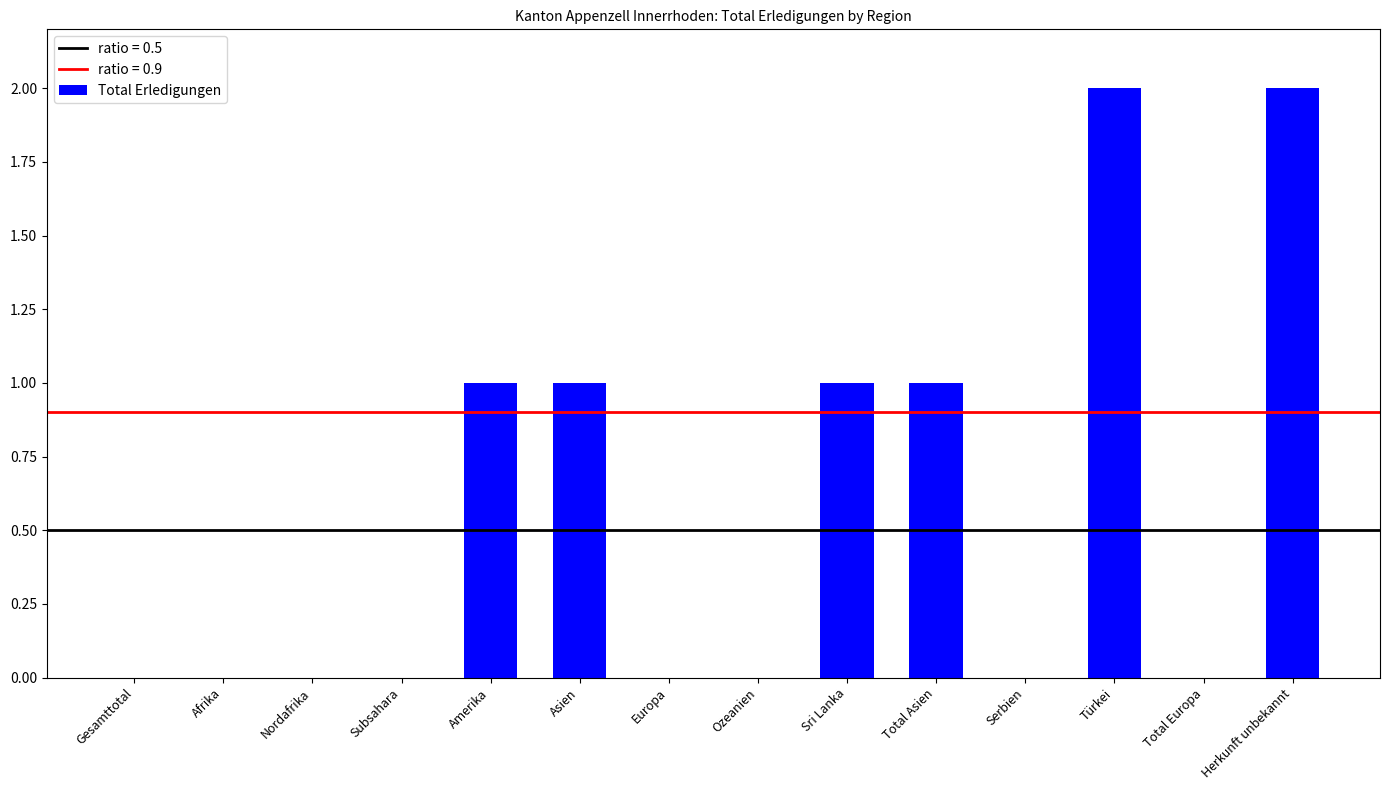

What is the average value?

1